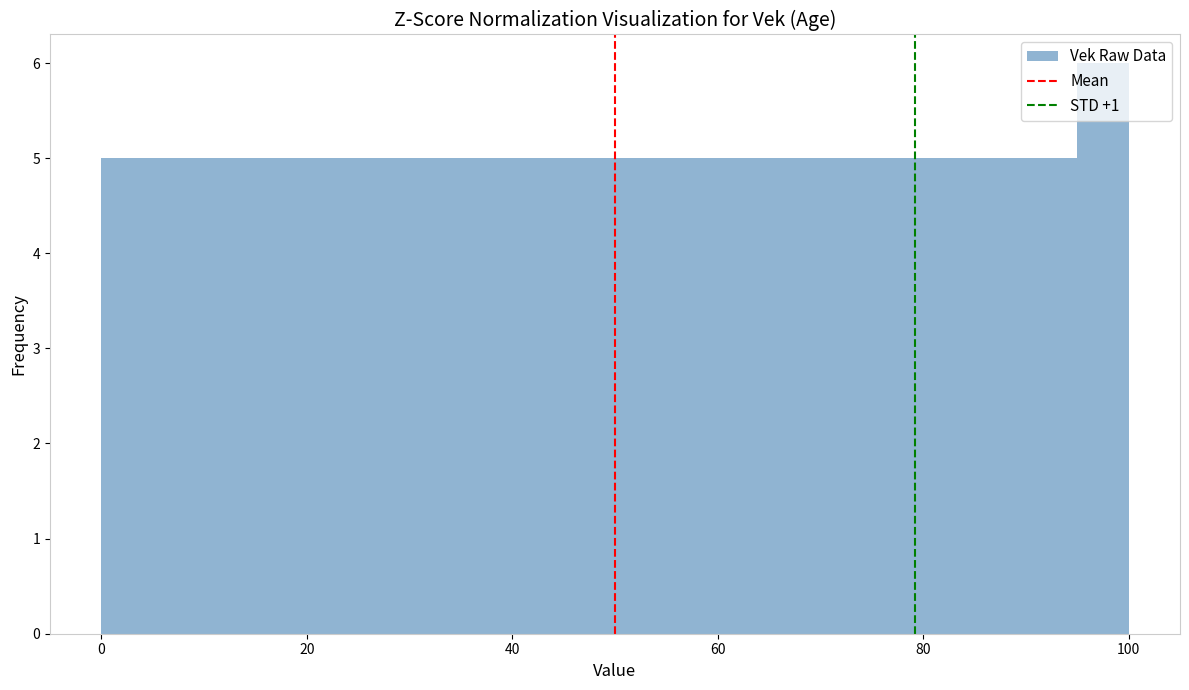

Read against the x-axis, roughly where is the centre of the tallest bar?

98